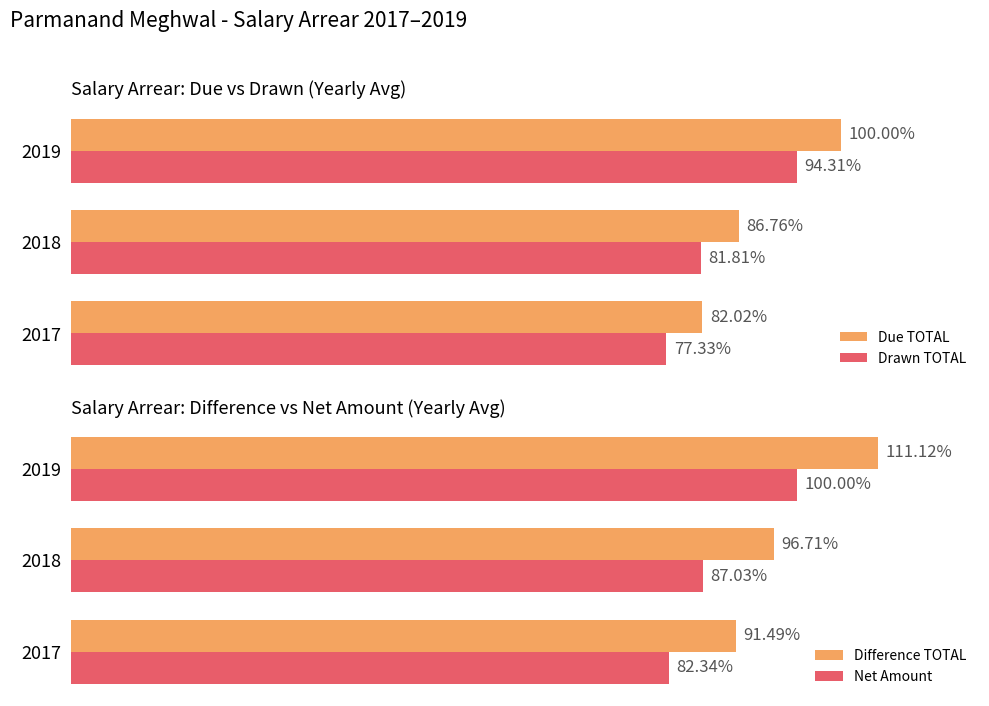

Reading left to right, extract all data points from this chart.

Due TOTAL: 66640	70495	81250
Drawn TOTAL: 62832	66470	76625
Difference TOTAL: 3808	4025	4625
Net Amount: 3427	3622	4162